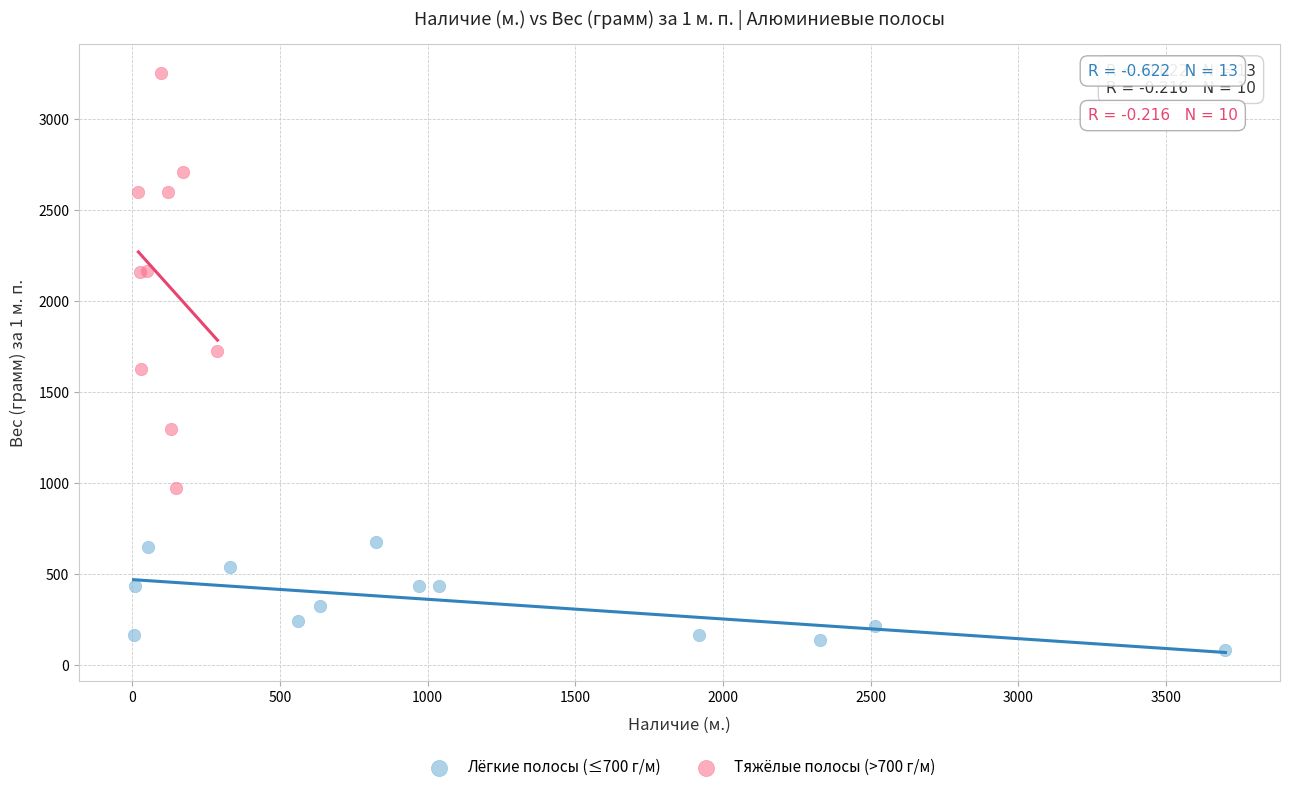

Which series has the largest Y range (max minus min)?

Тяжёлые полосы (>700 г/м)